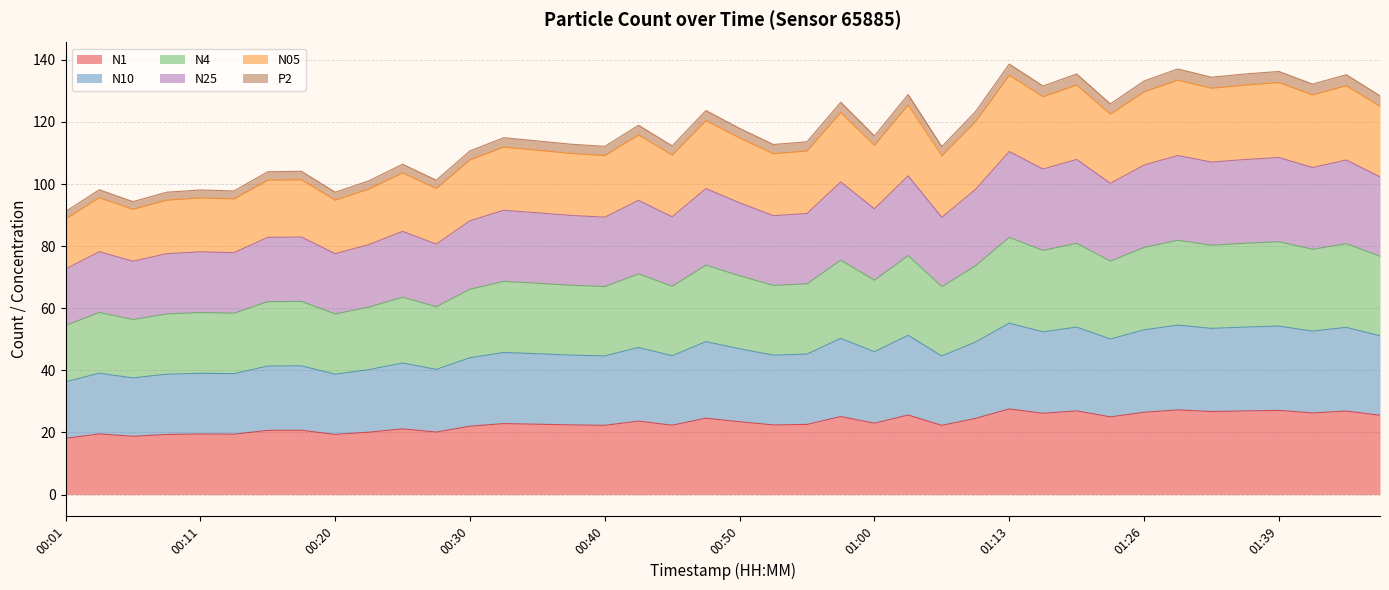

What is the minimum value shown in the chart?

18.1